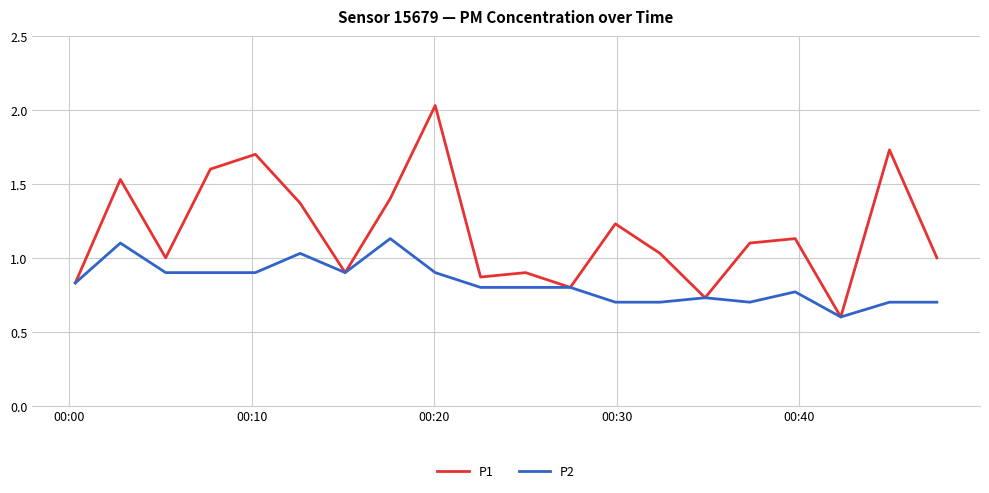

What is the minimum value shown in the chart?

0.6